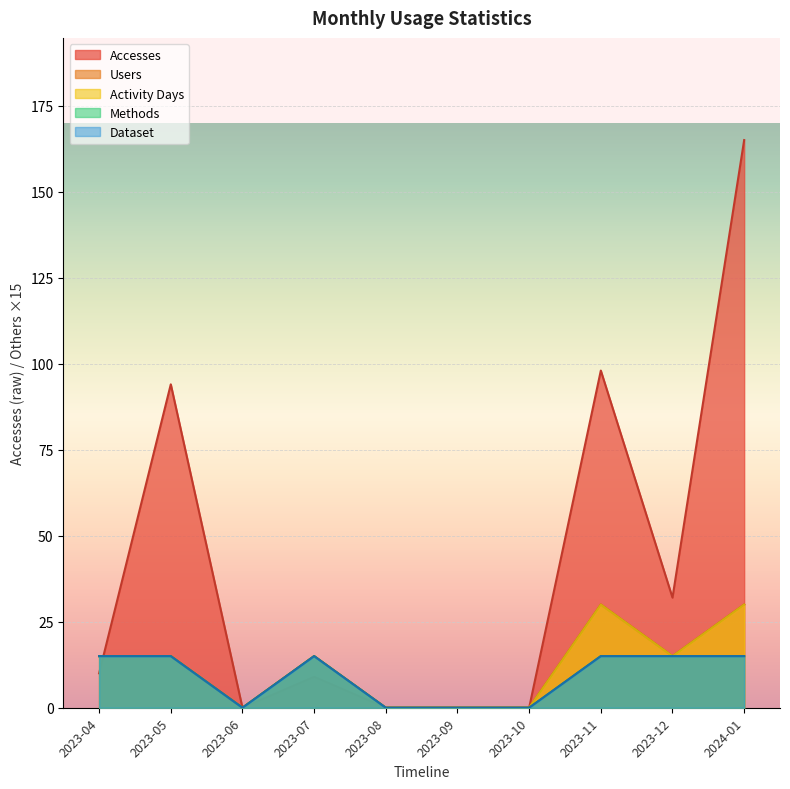

What is the value of the Methods point at the 10th from the left?

15